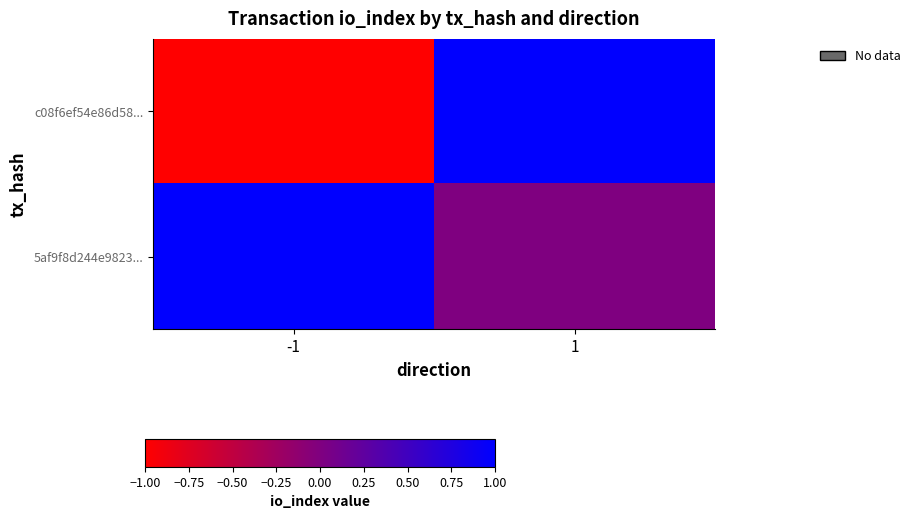

What is the minimum value shown in the chart?

-1